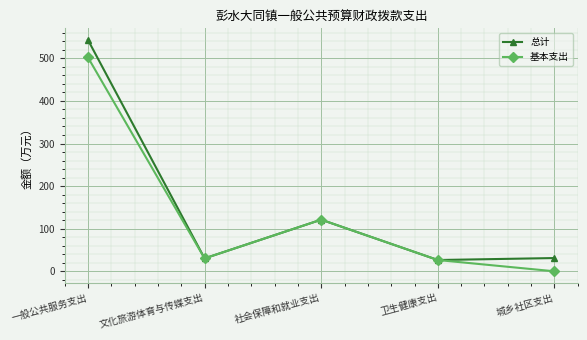

True or false: 基本支出 has a value of 502.2 at 一般公共服务支出.

True